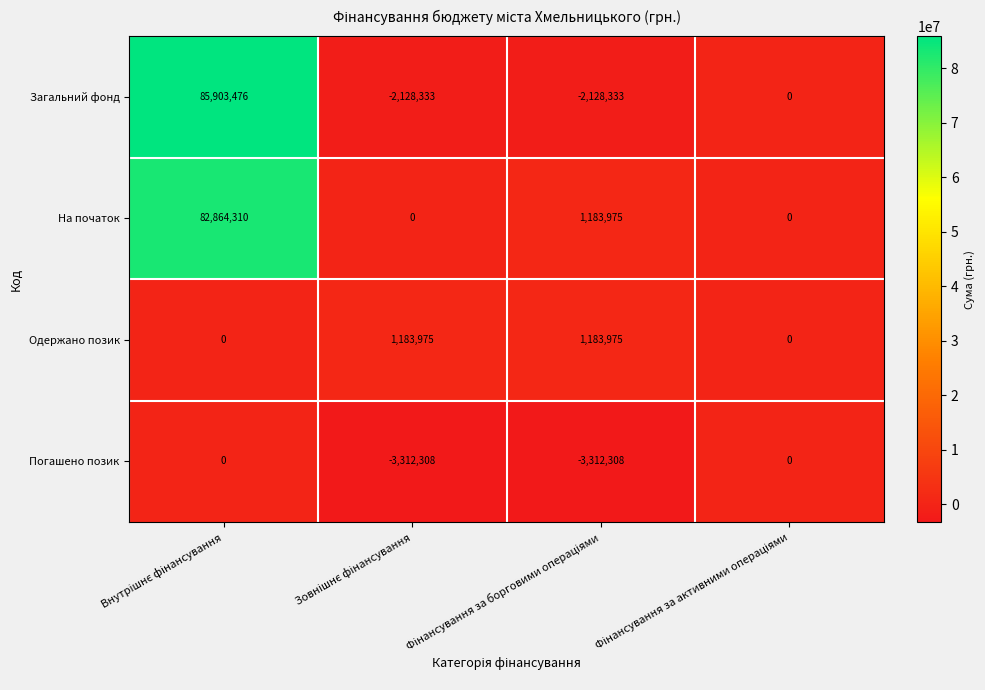

How many categories are shown in the chart?

4